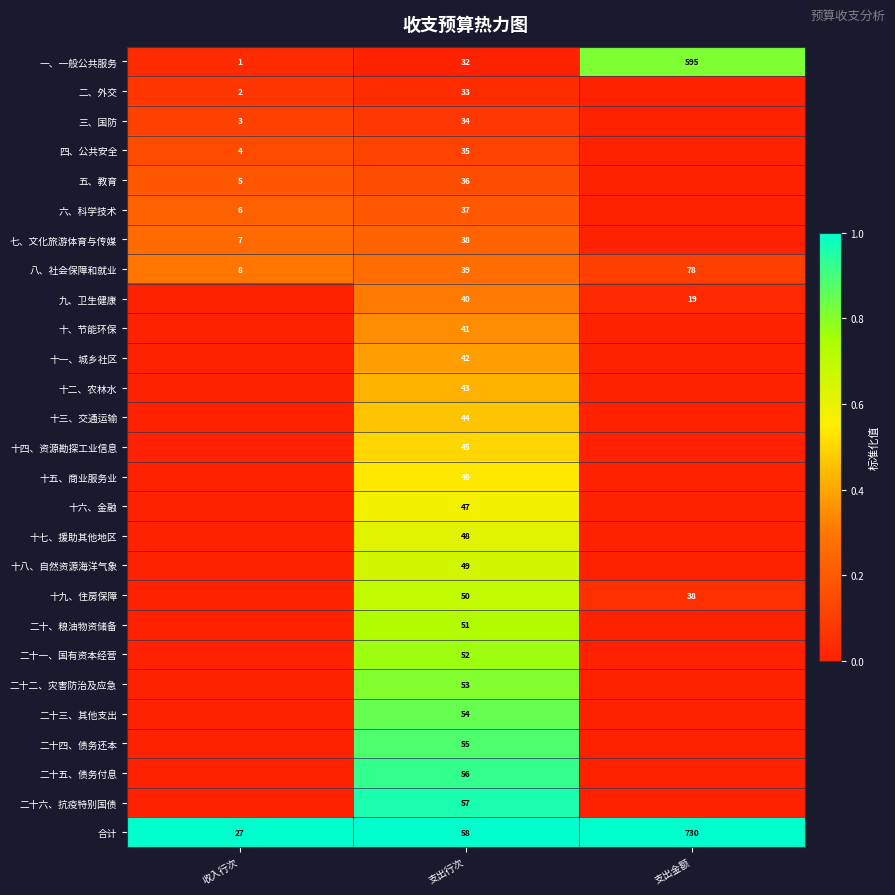

At 支出行次, list the series in order from largest to smallest.

合计, 二十六、抗疫特别国债, 二十五、债务付息, 二十四、债务还本, 二十三、其他支出, 二十二、灾害防治及应急, 二十一、国有资本经营, 二十、粮油物资储备, 十九、住房保障, 十八、自然资源海洋气象, 十七、援助其他地区, 十六、金融, 十五、商业服务业, 十四、资源勘探工业信息, 十三、交通运输, 十二、农林水, 十一、城乡社区, 十、节能环保, 九、卫生健康, 八、社会保障和就业, 七、文化旅游体育与传媒, 六、科学技术, 五、教育, 四、公共安全, 三、国防, 二、外交, 一、一般公共服务